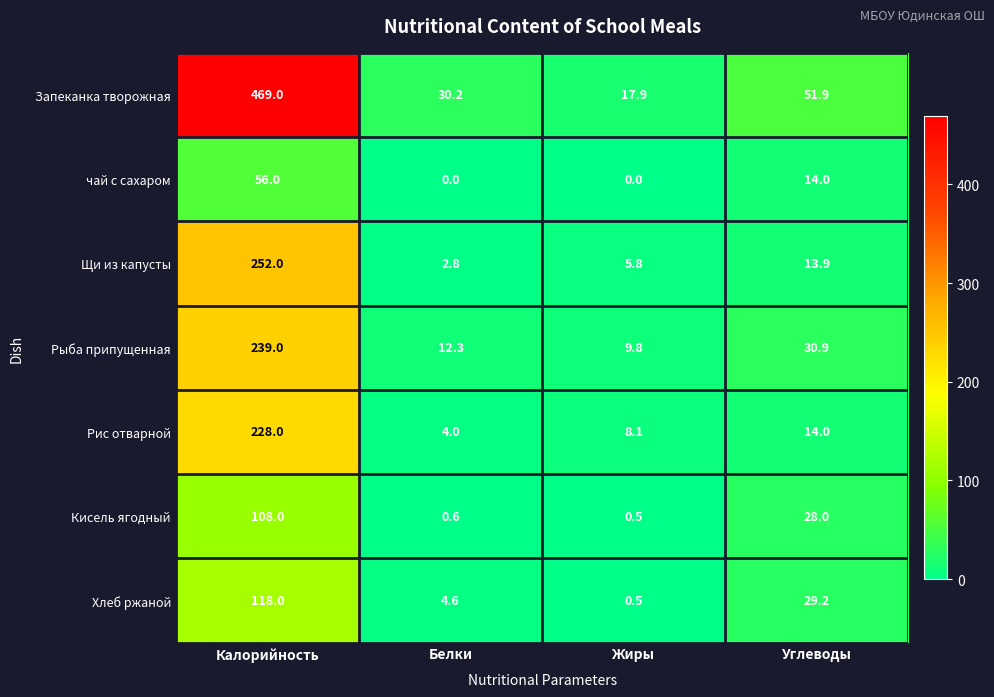

At which category is the sum across all series the highest?

Калорийность